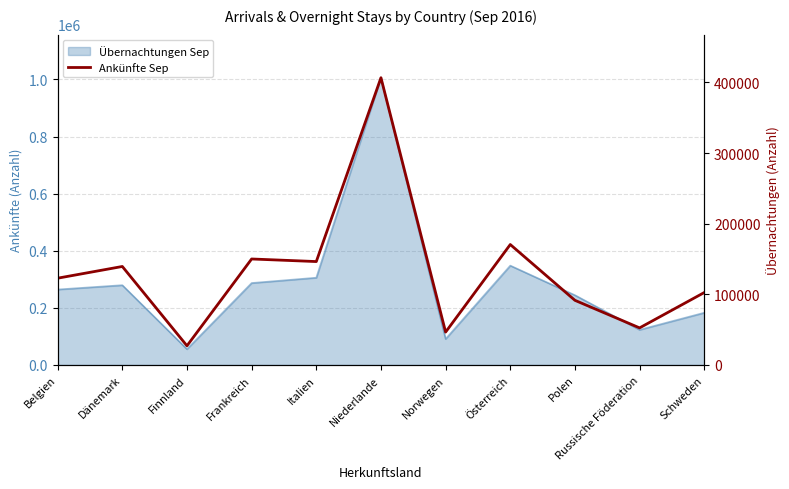

Where is the first local minimum?

Finnland